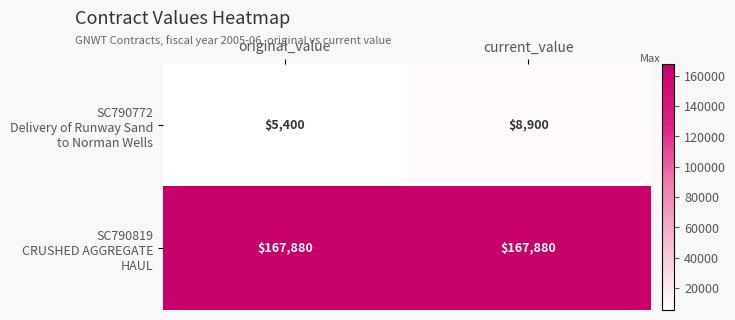

Which category has the lowest value across all series?

original_value